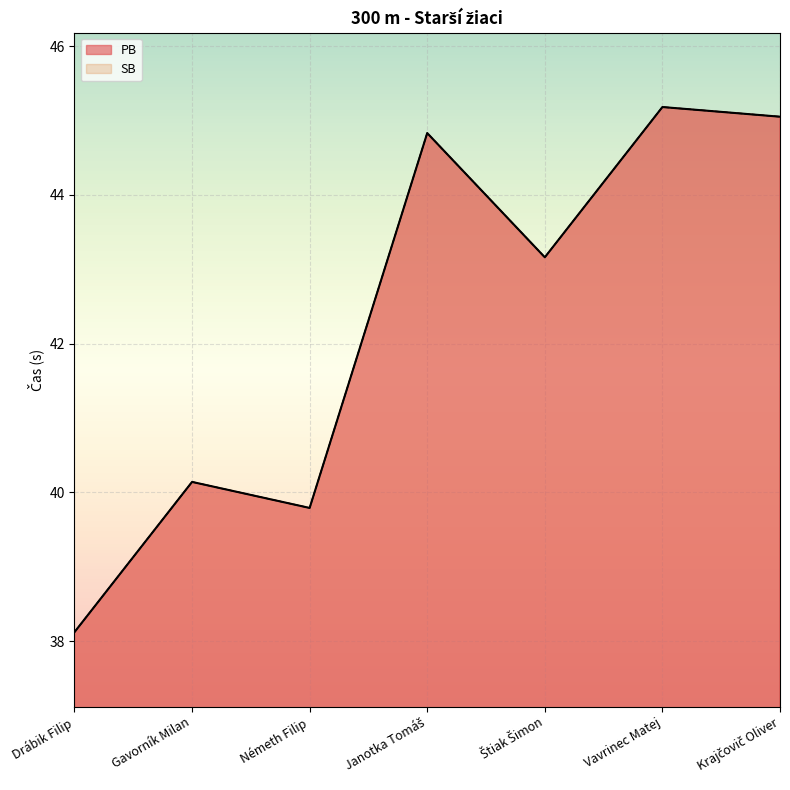

What is the greatest value displayed?

45.2